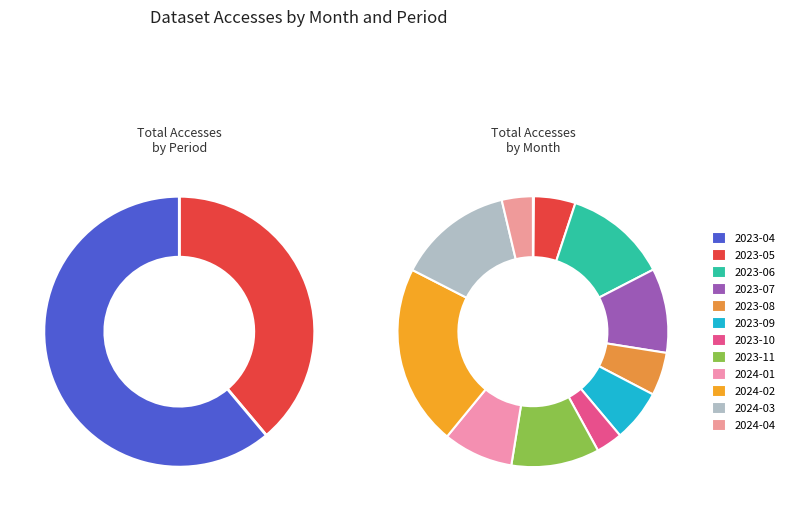

To the nearest percent, what is the difference between the largest and smallest slice percentages?

21%